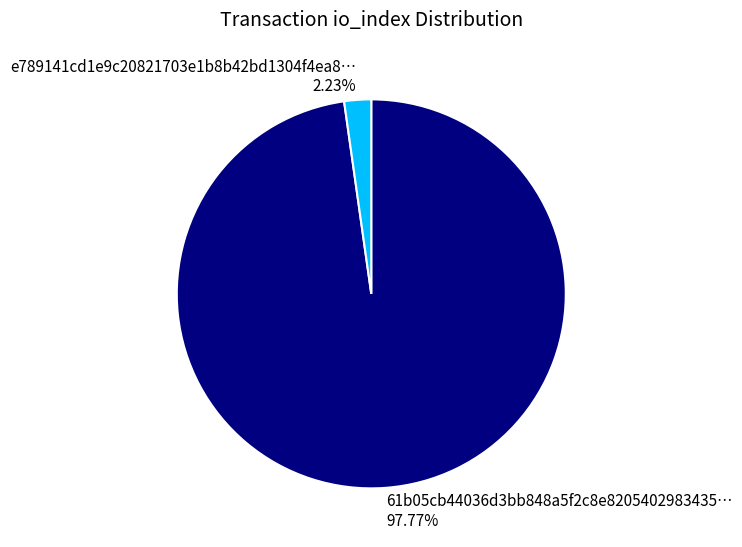

Is the sum of 61b05cb44036d3bb848a5f2c8e8205402983435… and e789141cd1e9c20821703e1b8b42bd1304f4ea8… greater than half?

Yes